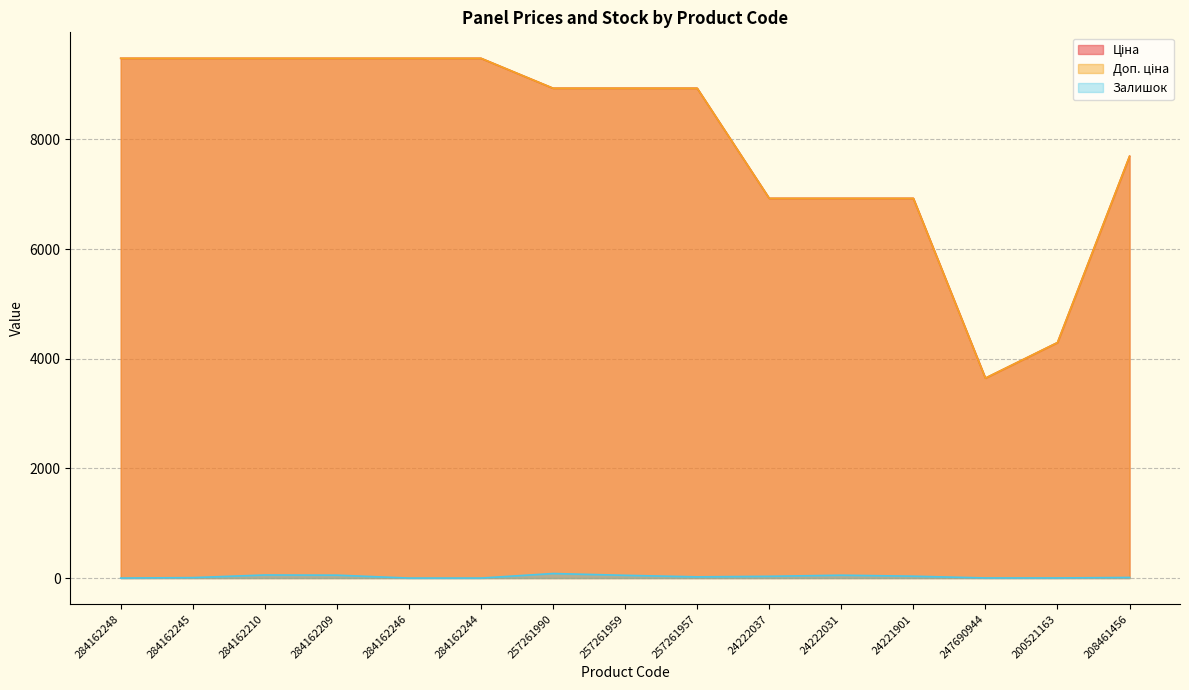

True or false: Ціна has more than 2 points higher than both neighbors.

False